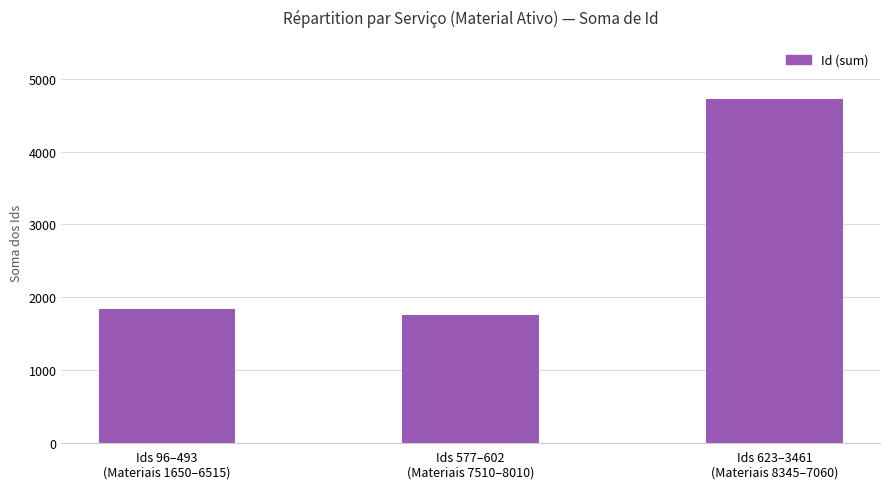

Count the number of categories in the chart.

3